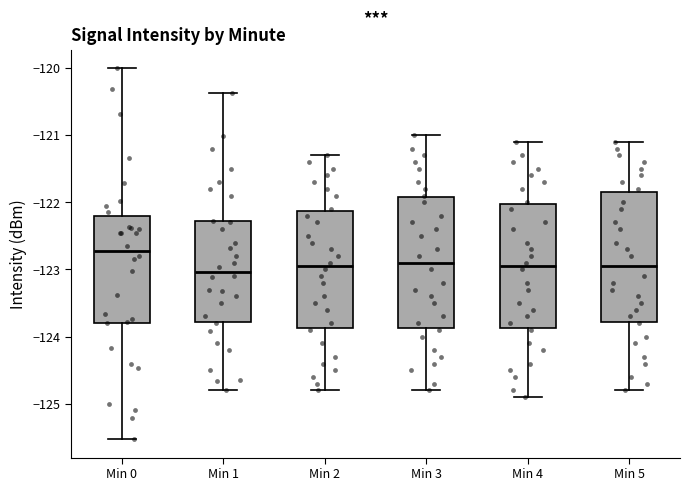

Reading left to right, read every box against the y-axis: the position of its median line, the range the box covers, and the ends of its whiskers. The values are not printed on the chart, so give them approximately, as read against the axis.

Min 0: median -122.7, box -123.8 to -122.2, whiskers -125.5 to -120.0
Min 1: median -123.0, box -123.8 to -122.3, whiskers -124.8 to -120.4
Min 2: median -122.9, box -123.9 to -122.1, whiskers -124.8 to -121.3
Min 3: median -122.9, box -123.9 to -121.9, whiskers -124.8 to -121.0
Min 4: median -122.9, box -123.9 to -122.0, whiskers -124.9 to -121.1
Min 5: median -122.9, box -123.8 to -121.8, whiskers -124.8 to -121.1